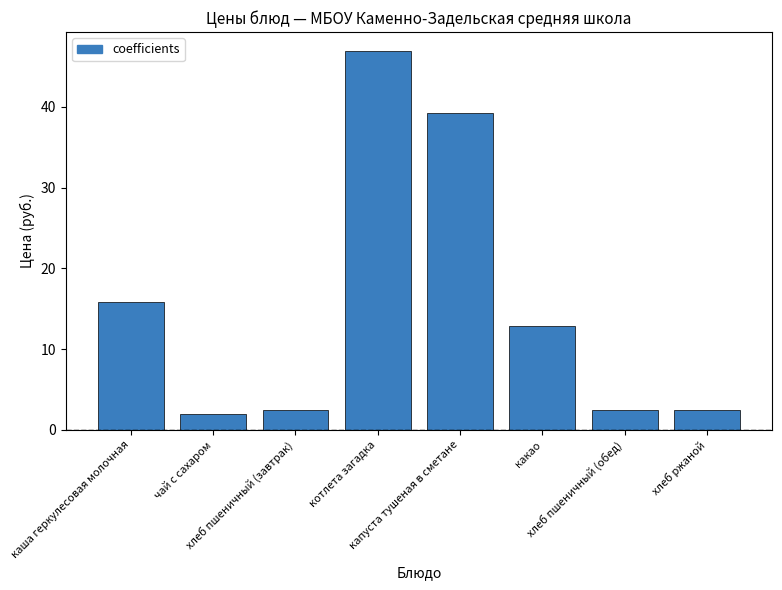

What is the change in value from чай с сахаром to котлета загадка?

+44.9